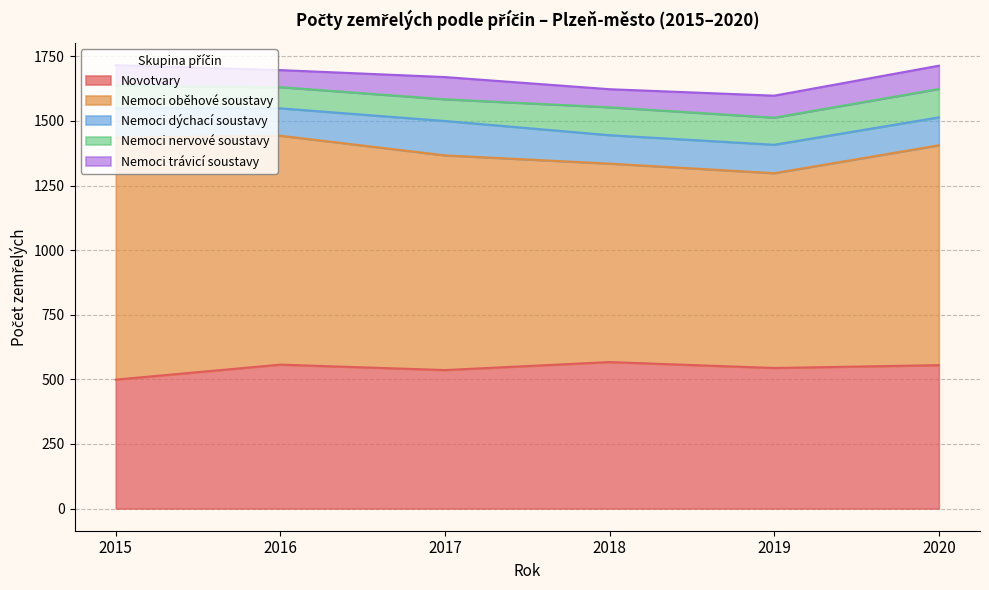

True or false: Nemoci dýchací soustavy has more than 1 interior local peaks.

False